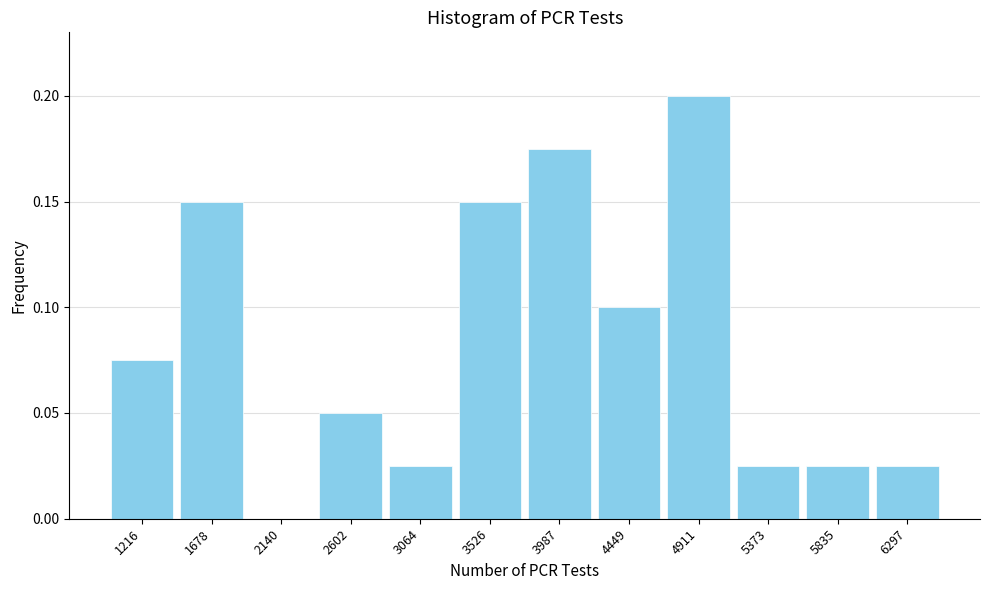

How tall is the bar that spans 5150 to 5600 on the x-axis? Neither the bar edges nor the heights are printed on the chart, so give them approximately, as read against the axes.

0.025